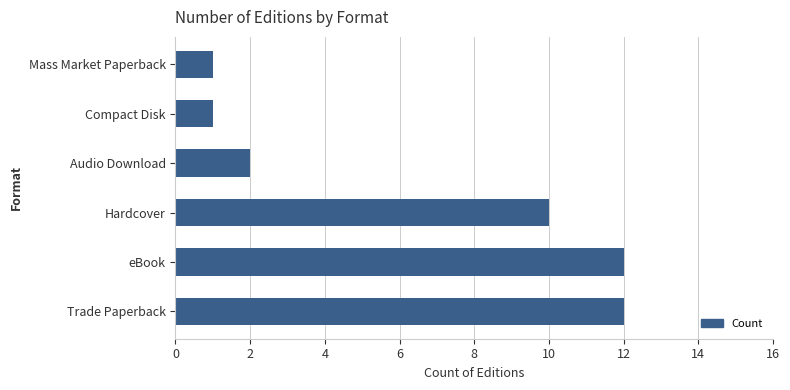

What is the approximate value at Hardcover?

10